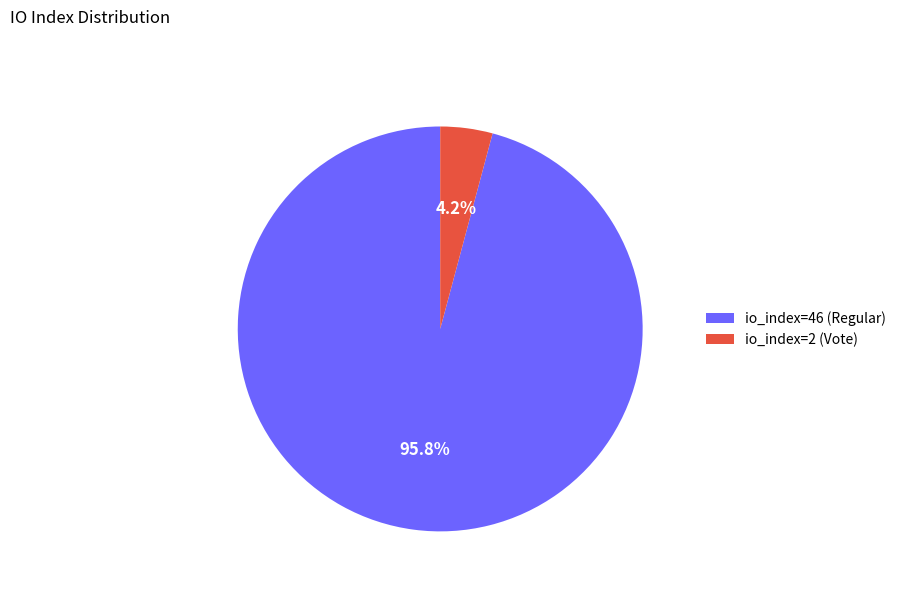

Which category has the smallest portion of the pie?

io_index=2 (Vote)